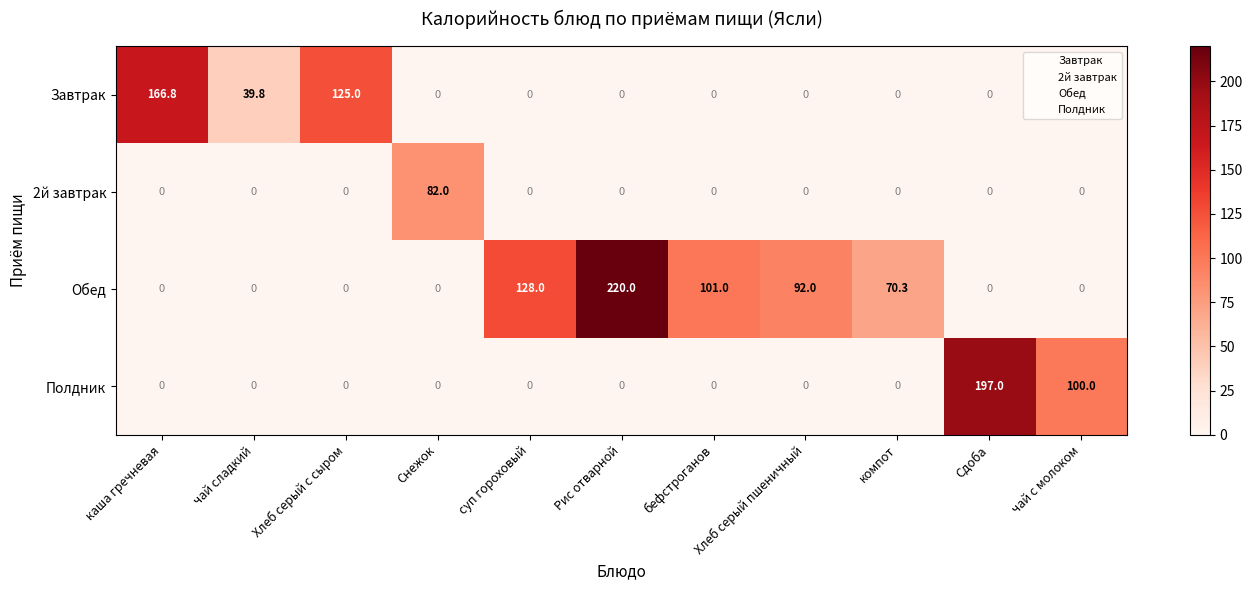

What is the difference between the maximum and minimum values in the Обед series?

220.0